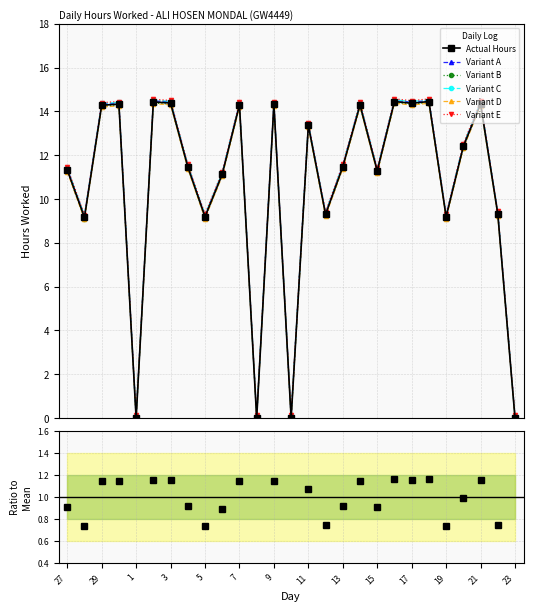

Which label corresponds to the largest value in the chart?

16